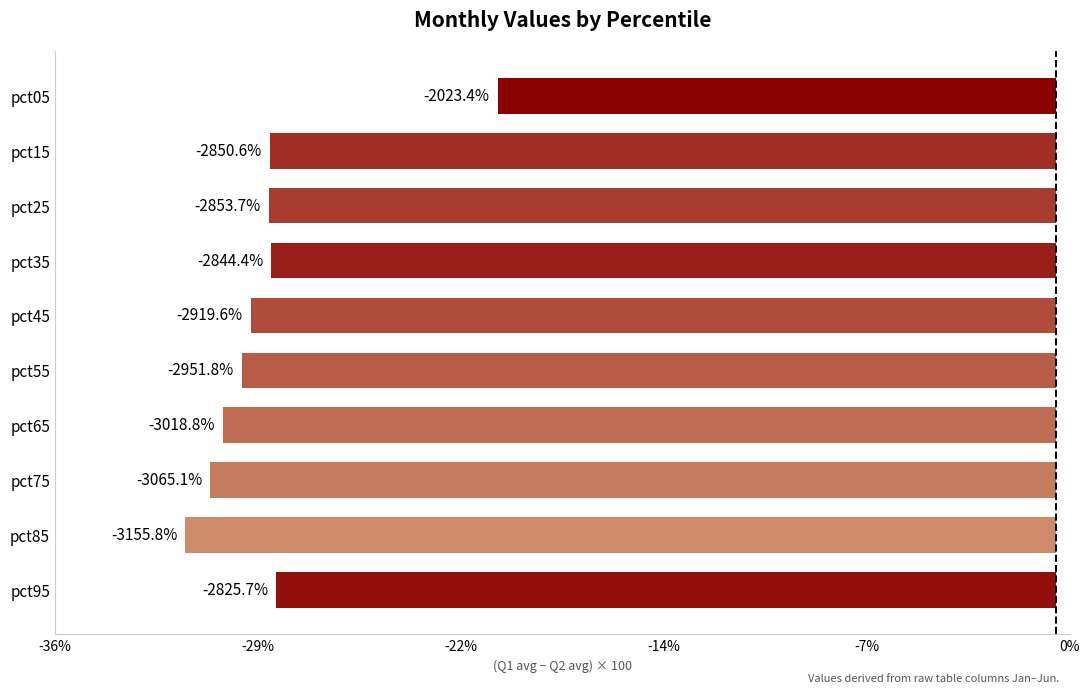

Are the bars horizontal?

Yes